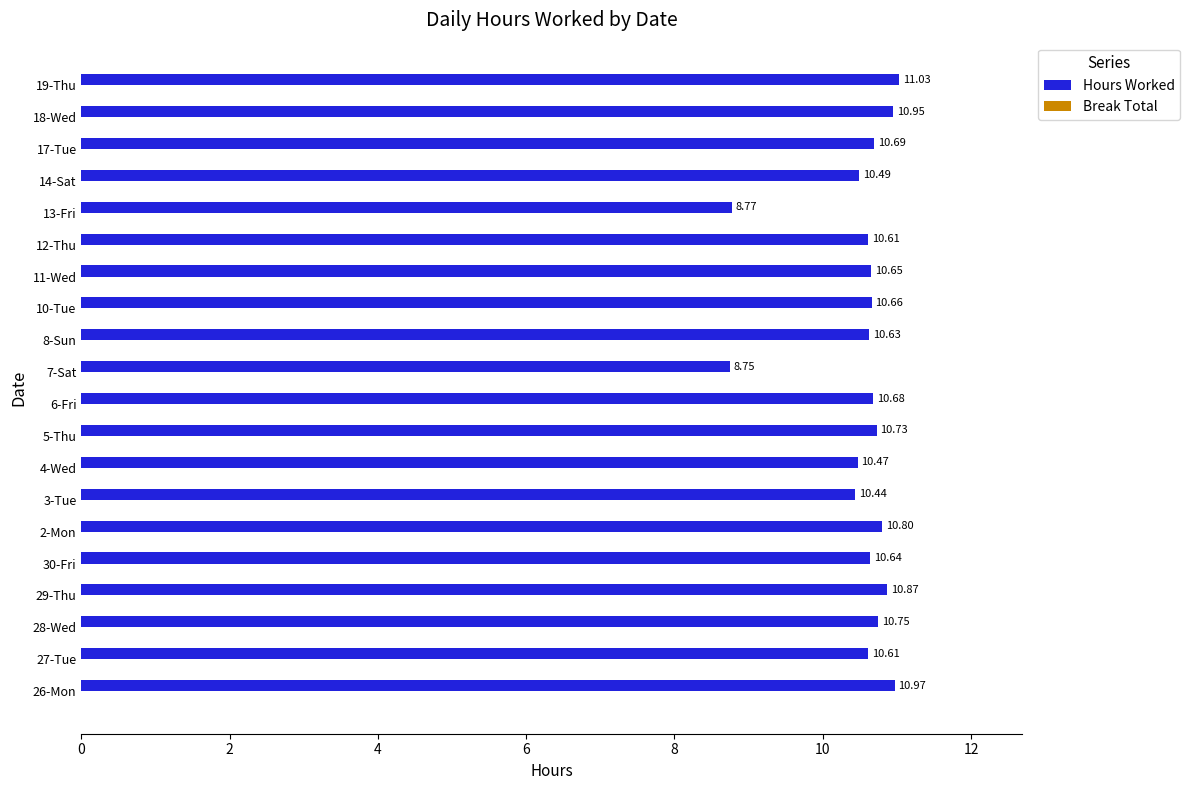

Does the chart contain any negative values?

No